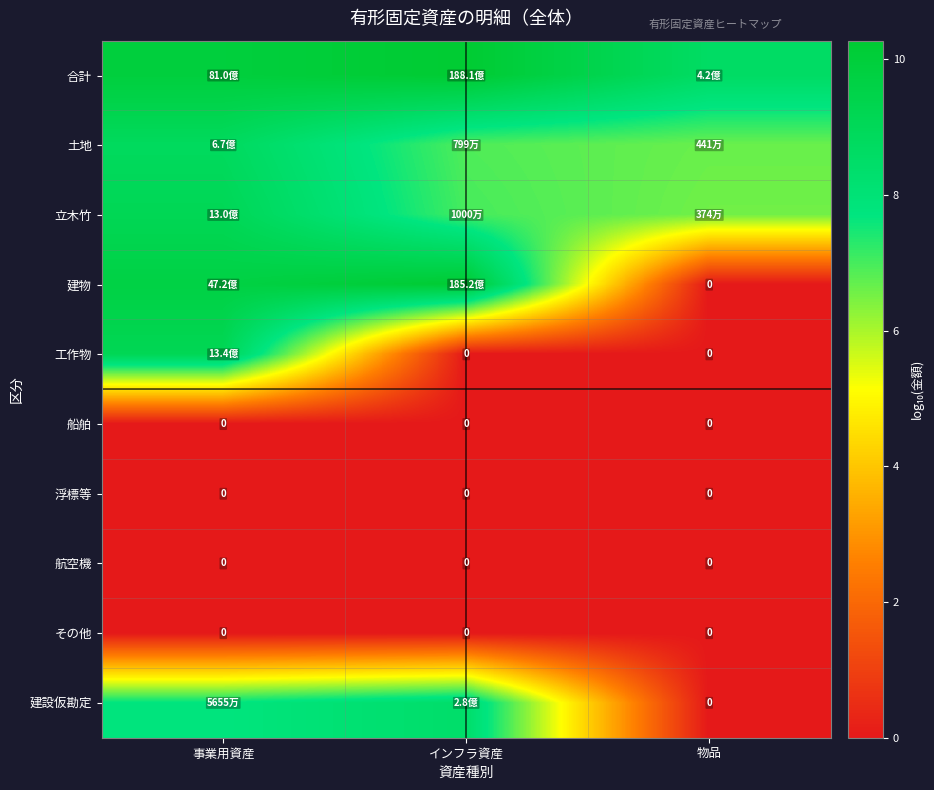

What is the lowest value of the 土地 series?

6.6